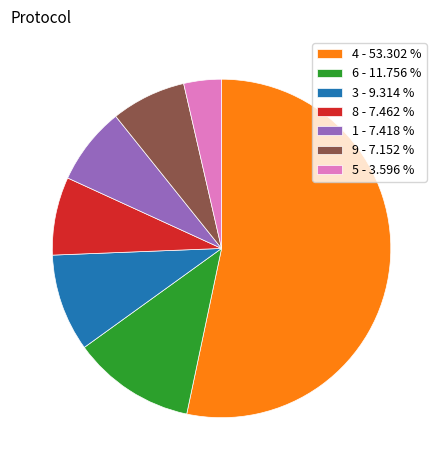

Which category accounts for the majority?

4 - 53.302 %